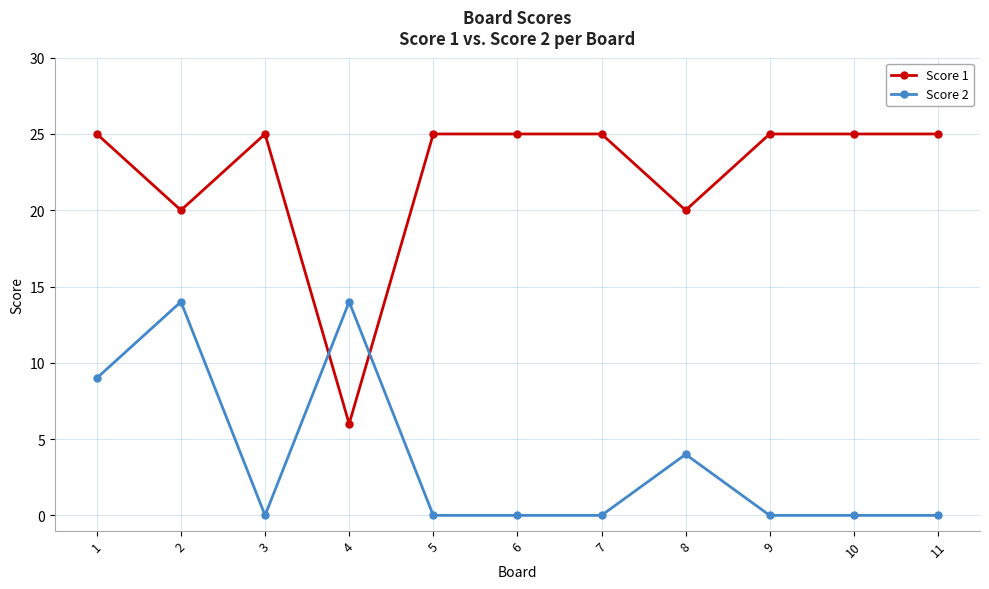

Which series has the widest spread of values?

Score 1